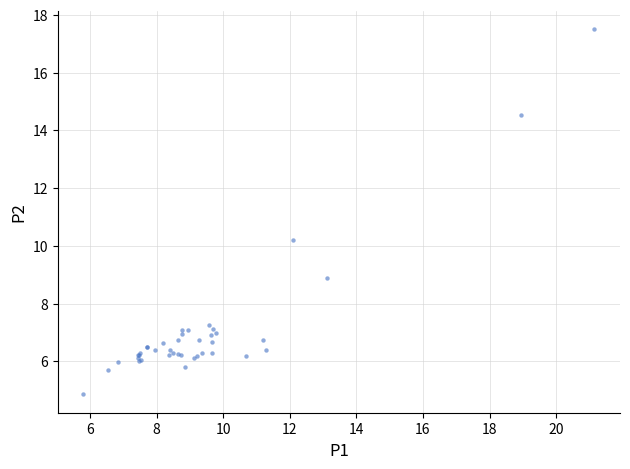

What Y value in the scatter plot is closest to 11?

10.2